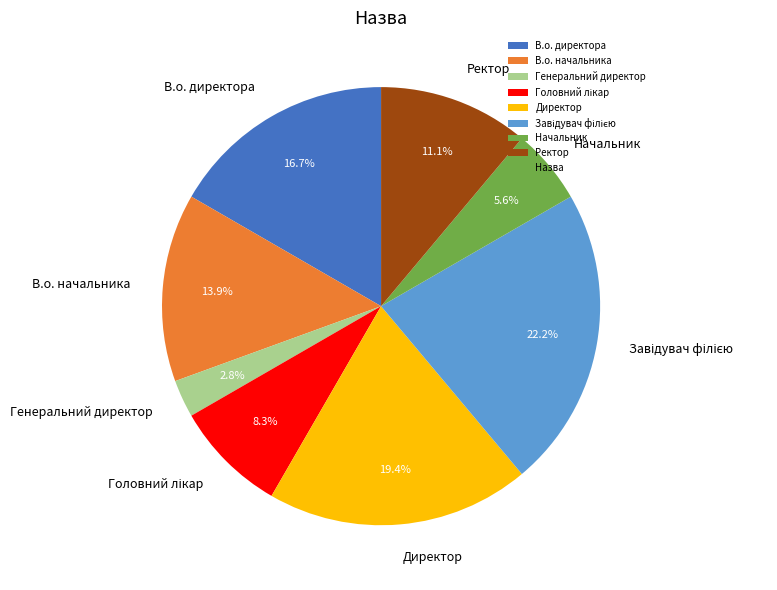

How many slices are in this pie chart?

8